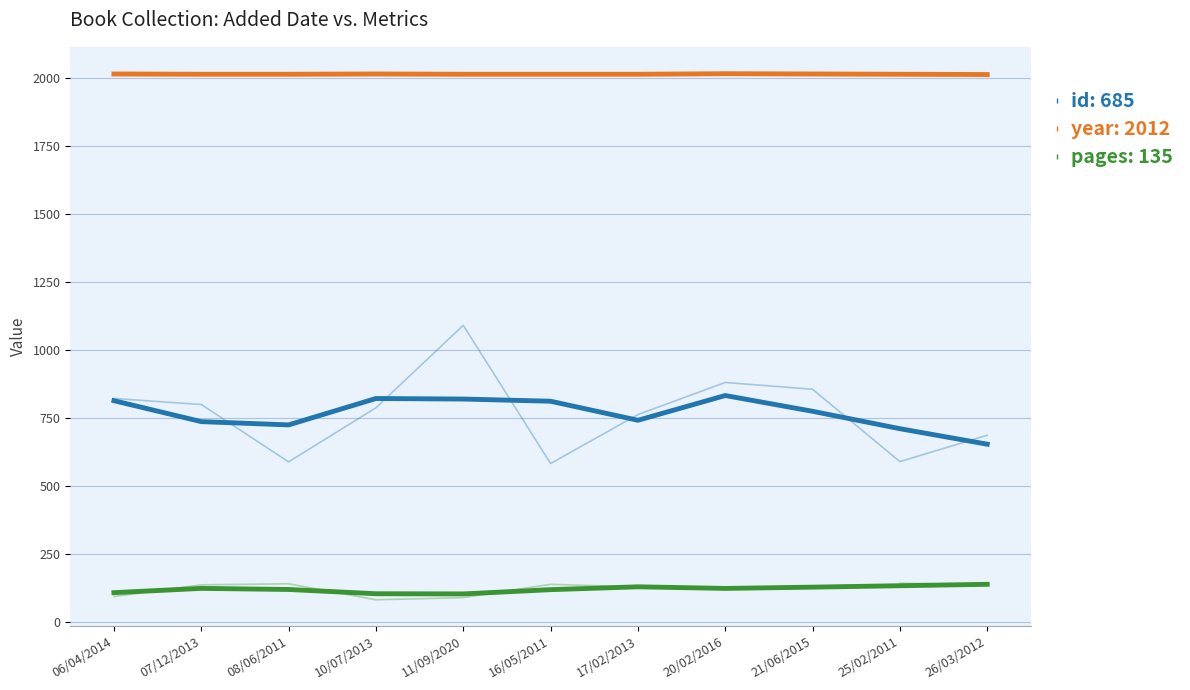

Which has a higher value, 08/06/2011 or 20/02/2016?

20/02/2016